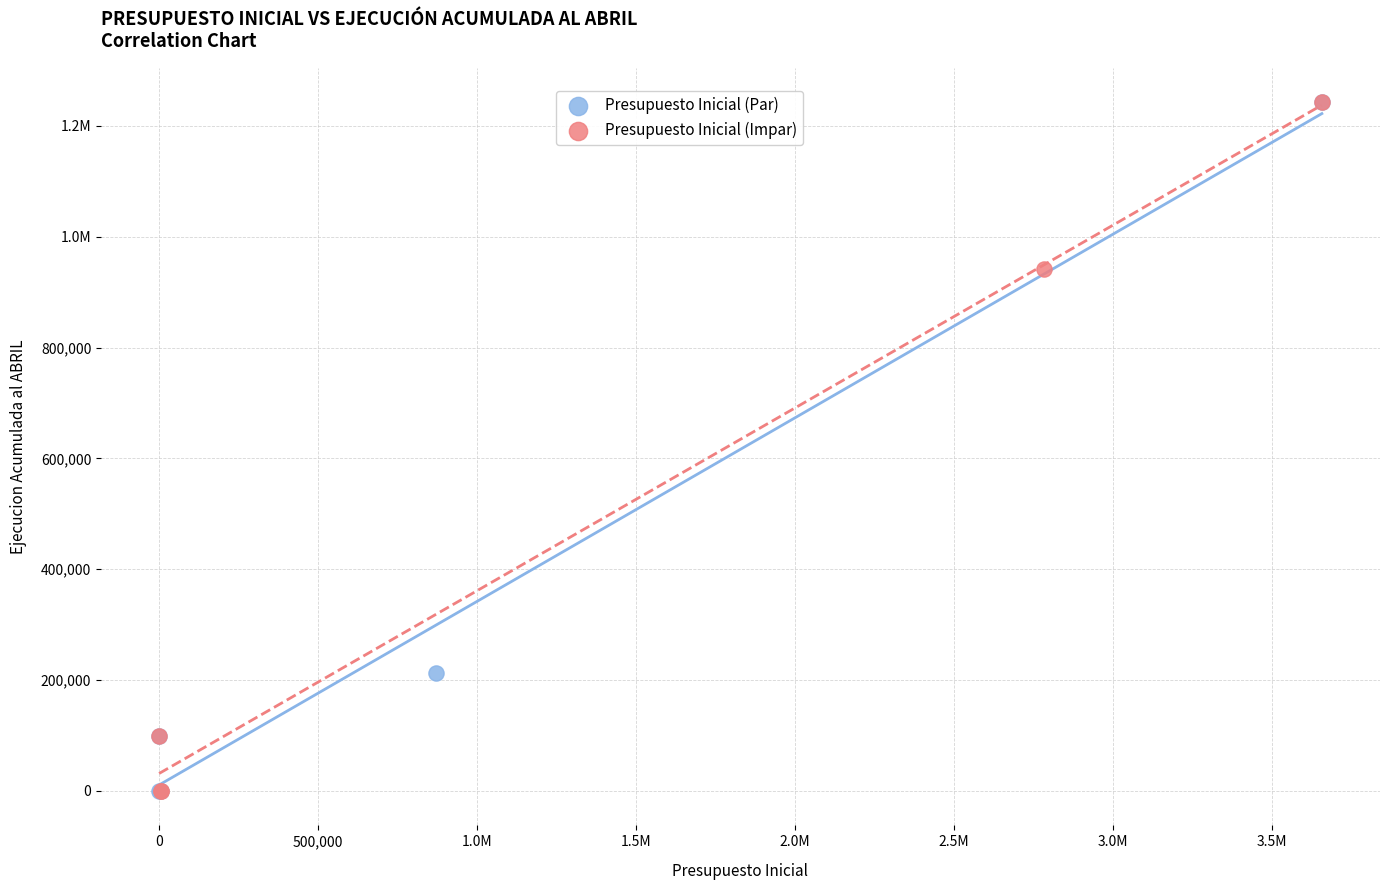

What are all the series names shown in the legend?

Presupuesto Inicial (Par), Presupuesto Inicial (Impar)